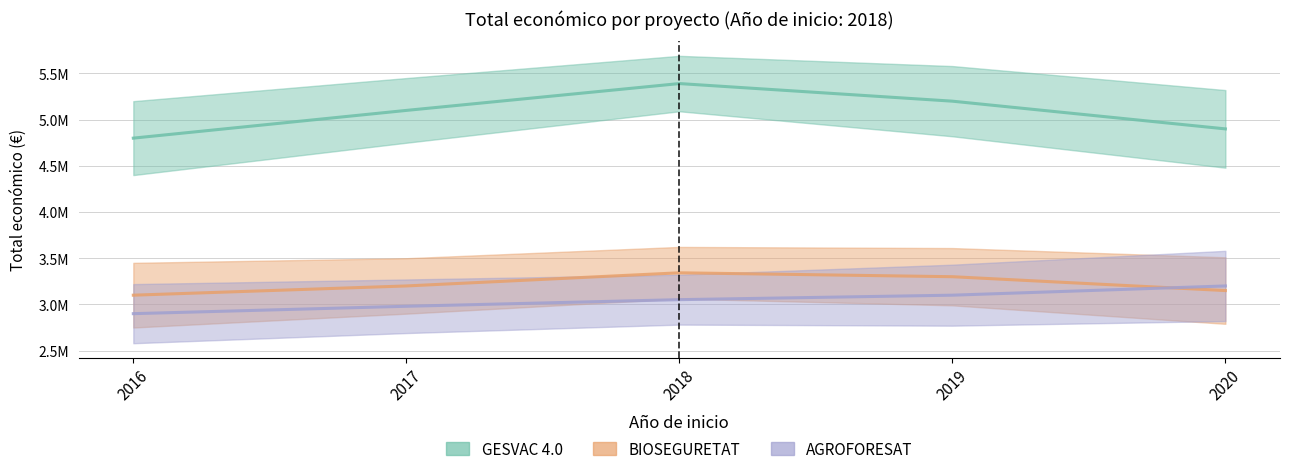

Rank the series at 2016 from highest to lowest value.

GESVAC 4.0, BIOSEGURETAT, AGROFORESAT